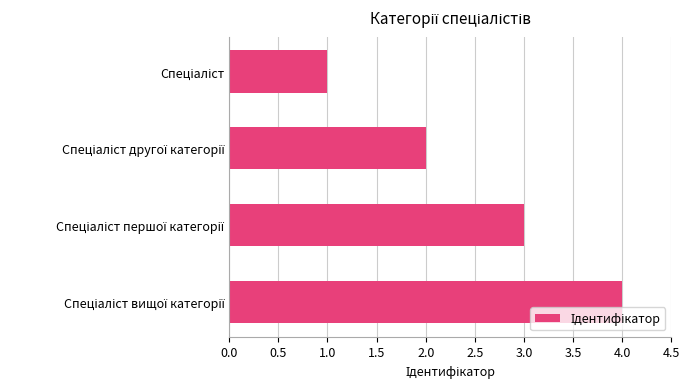

Are the bars grouped side by side (vs. stacked)?

No